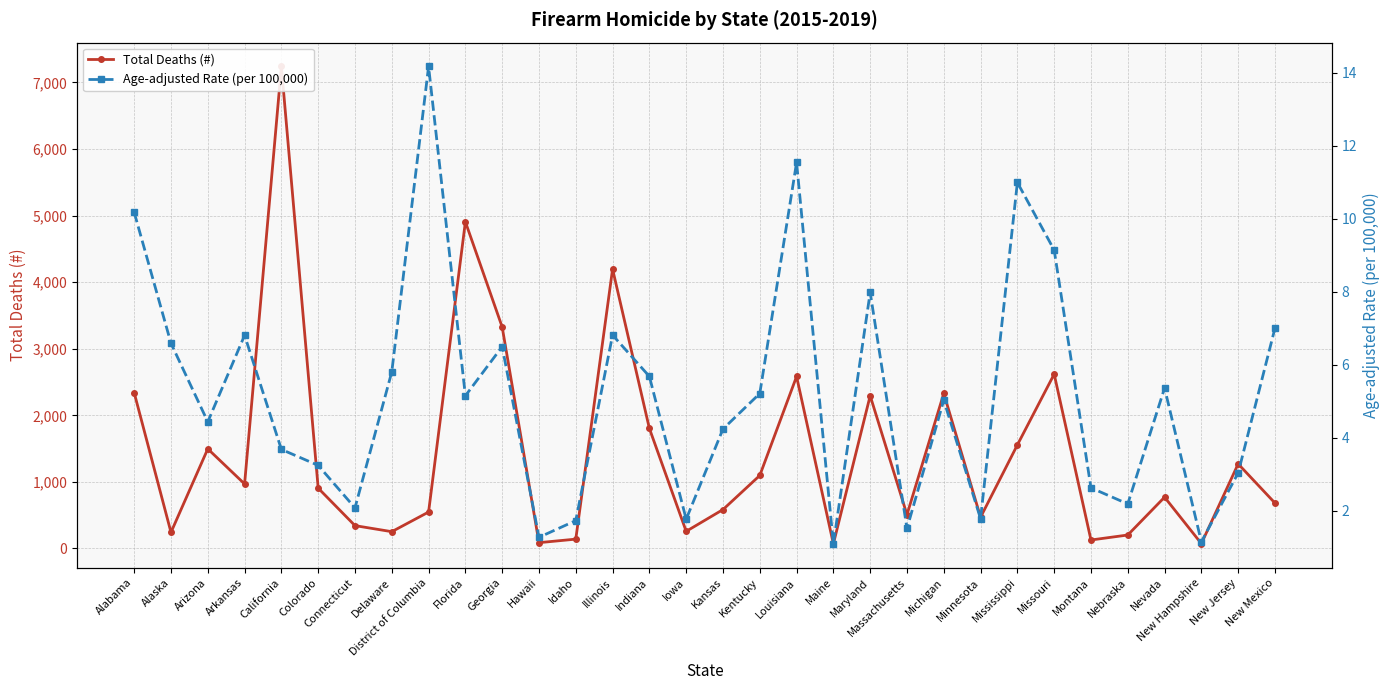

What position from the right is Montana?

6